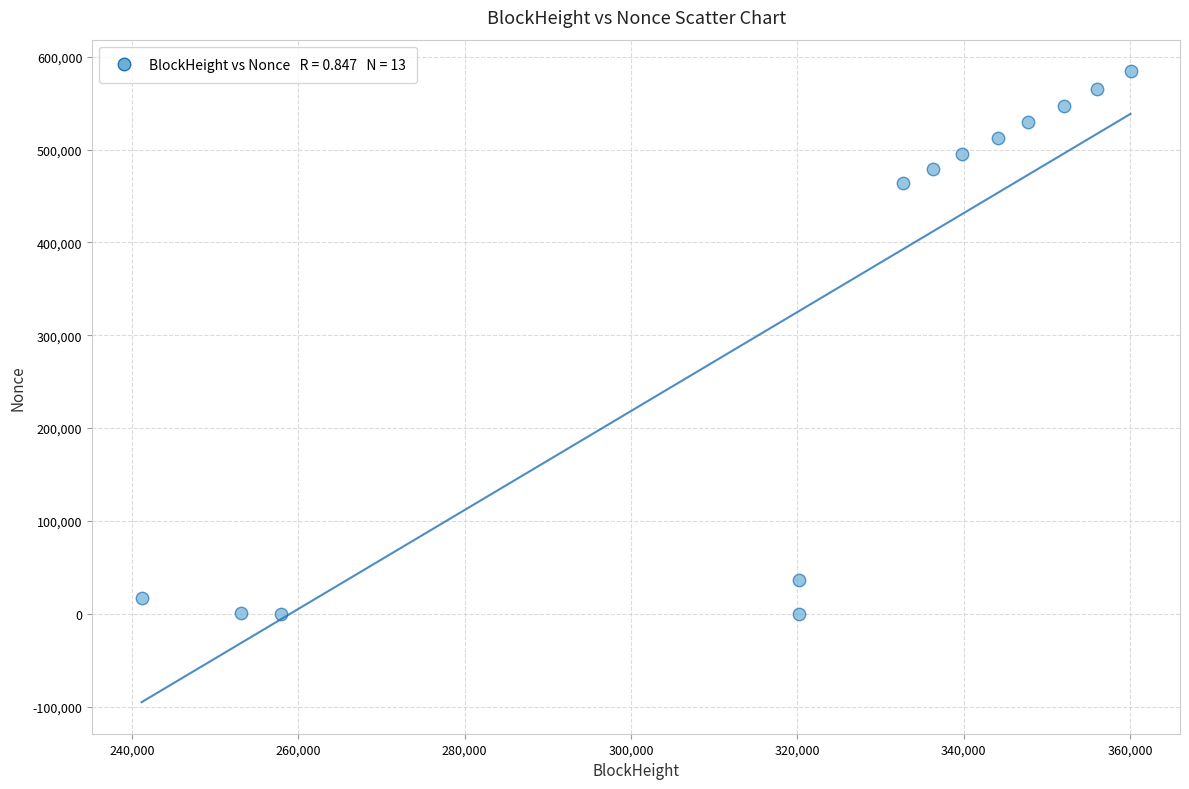

What Y value in the scatter plot is closest to 292240?

463889